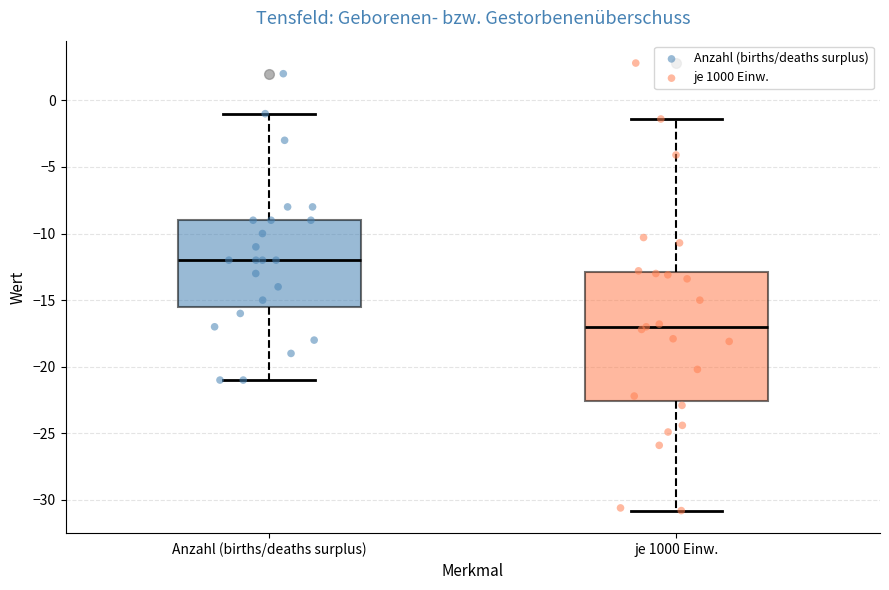

Reading left to right, transcribe this box plot: for each box, give where its median line is, the range the box spans, and where its two whiskers end, as read against the y-axis. The values are not printed on the chart, so give them approximately, as read against the axis.

Anzahl (births/deaths surplus): median -12.0, box -15.5 to -9.0, whiskers -21.0 to -1.0
je 1000 Einw.: median -17.0, box -22.5 to -13.0, whiskers -31.0 to -1.5